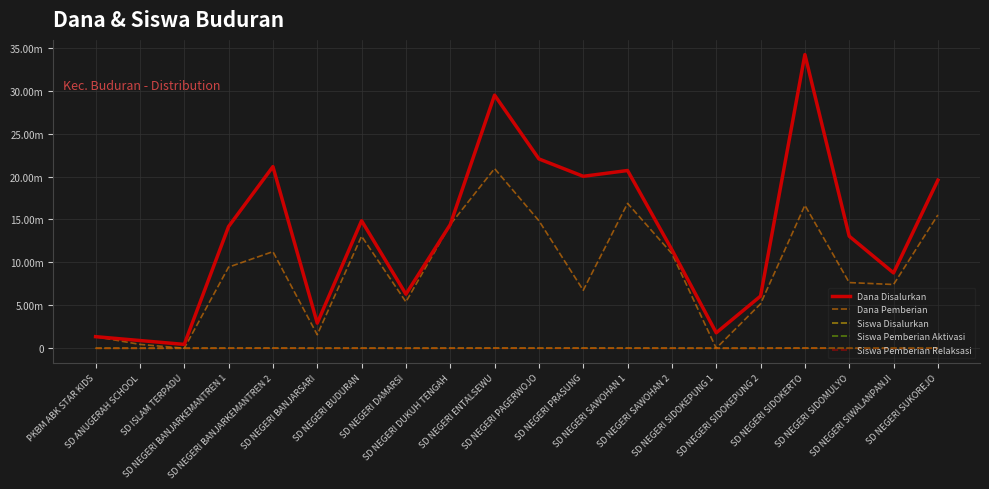

Is it true that Siswa Pemberian Relaksasi equals 7800 at SD NEGERI SIDOKERTO?

True